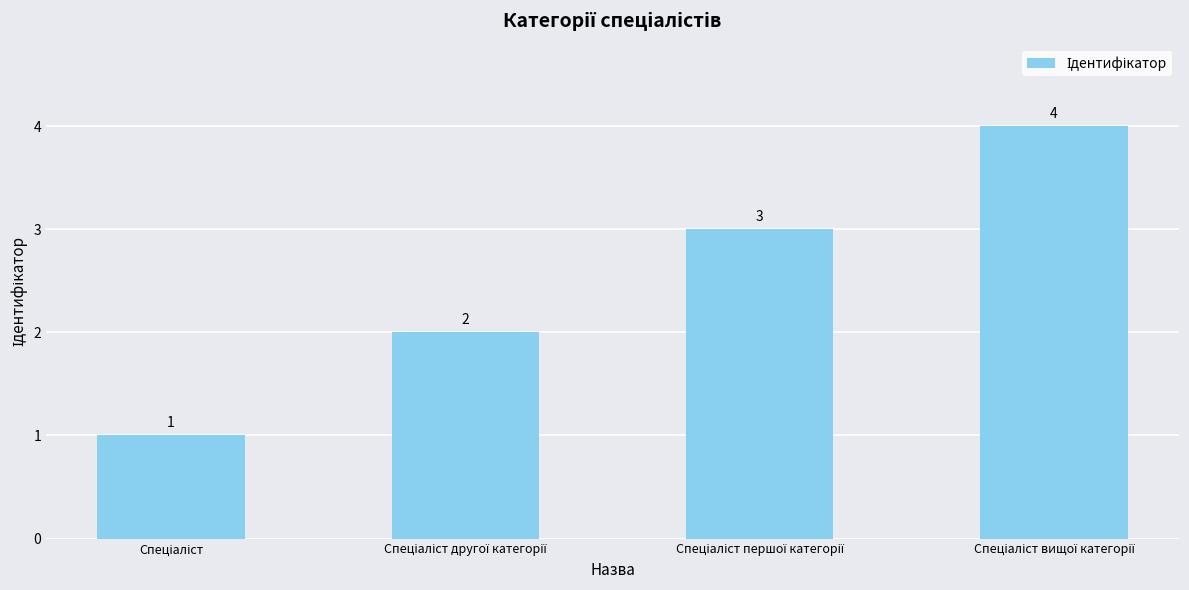

What is the sum of all values?

10